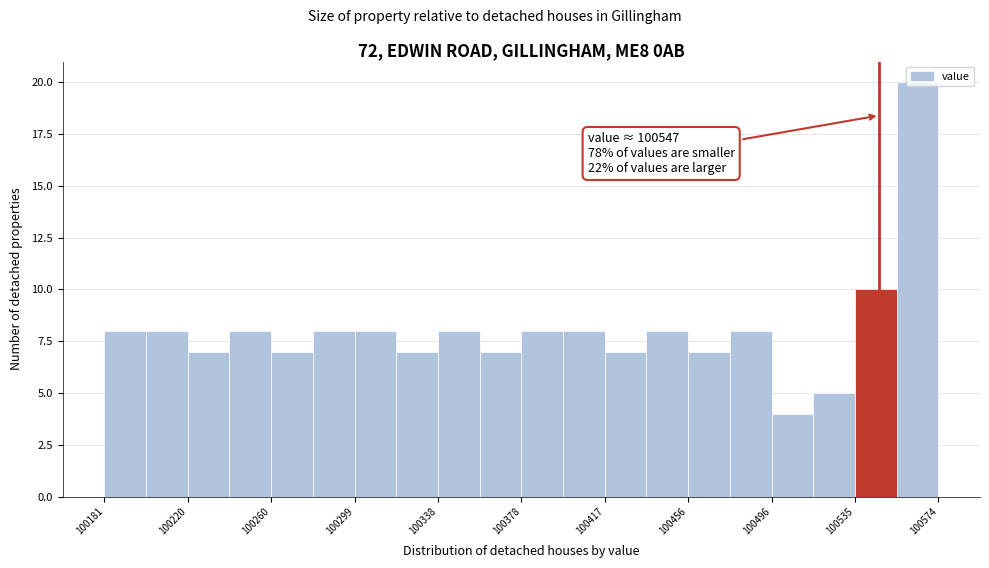

Read against the x-axis, roughly where is the centre of the tallest bar?

100565